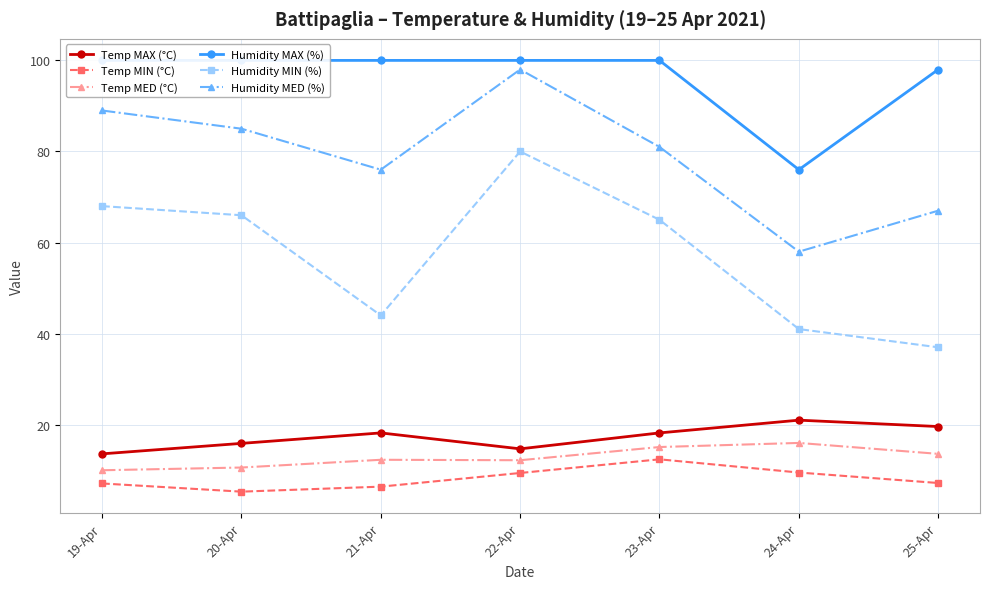

Where is the first local maximum for Humidity MIN (%)?

22-Apr